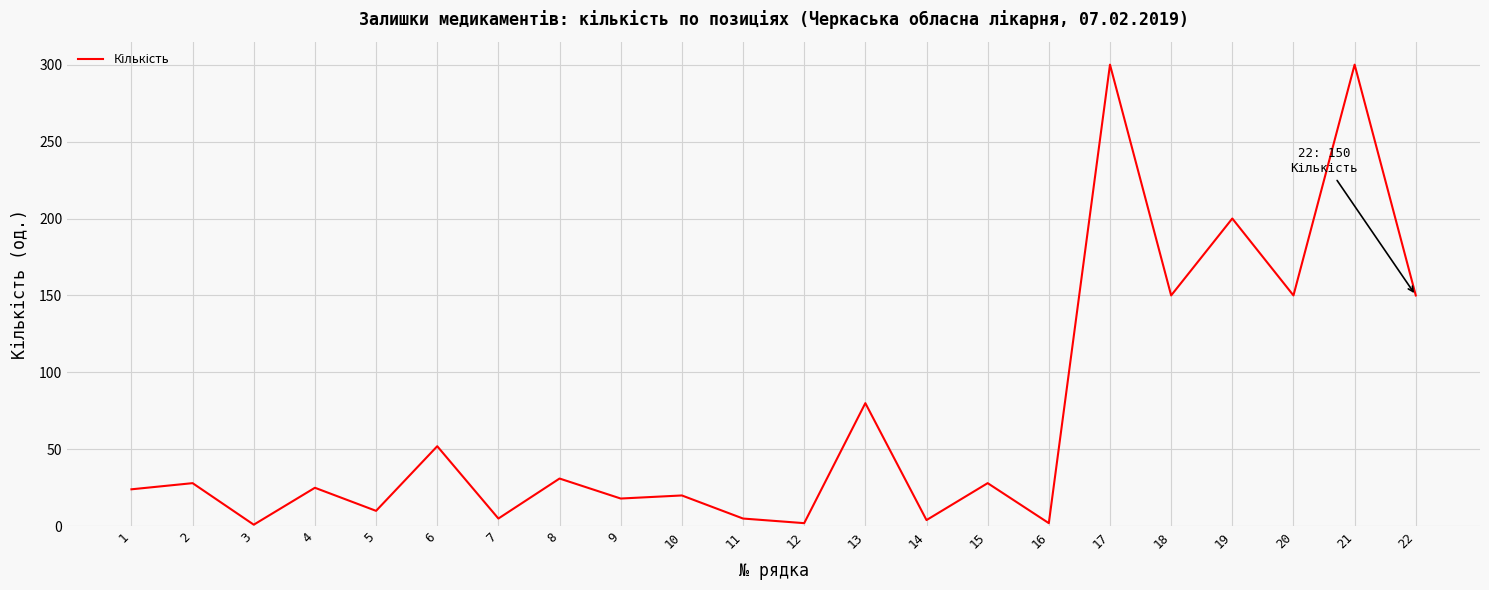

Which has a higher value, 21 or 16?

21